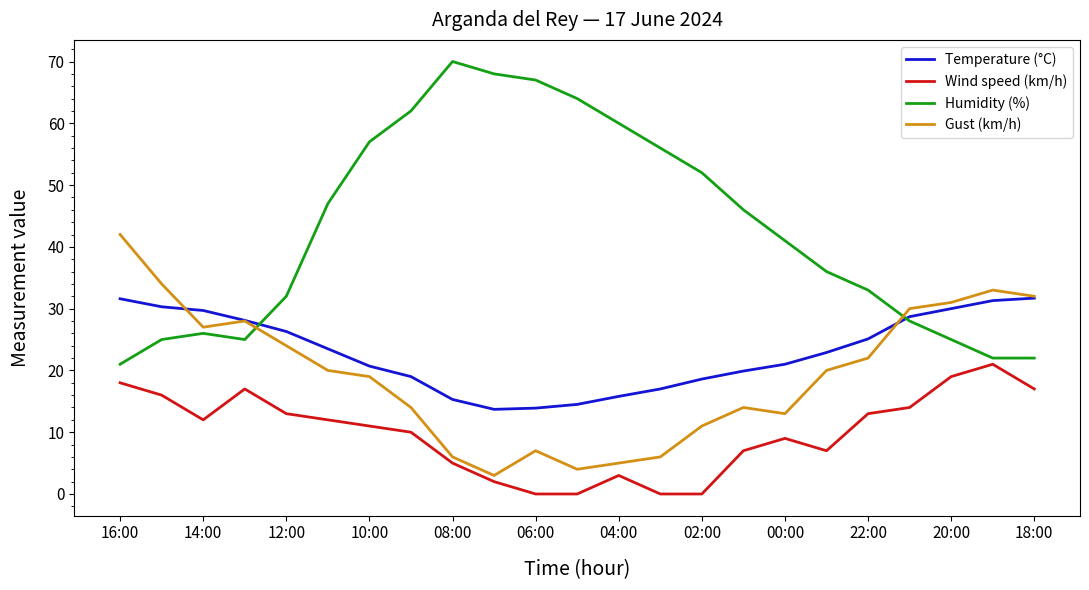

List the series in order of their peak value, highest first.

Humidity (%), Gust (km/h), Temperature (°C), Wind speed (km/h)